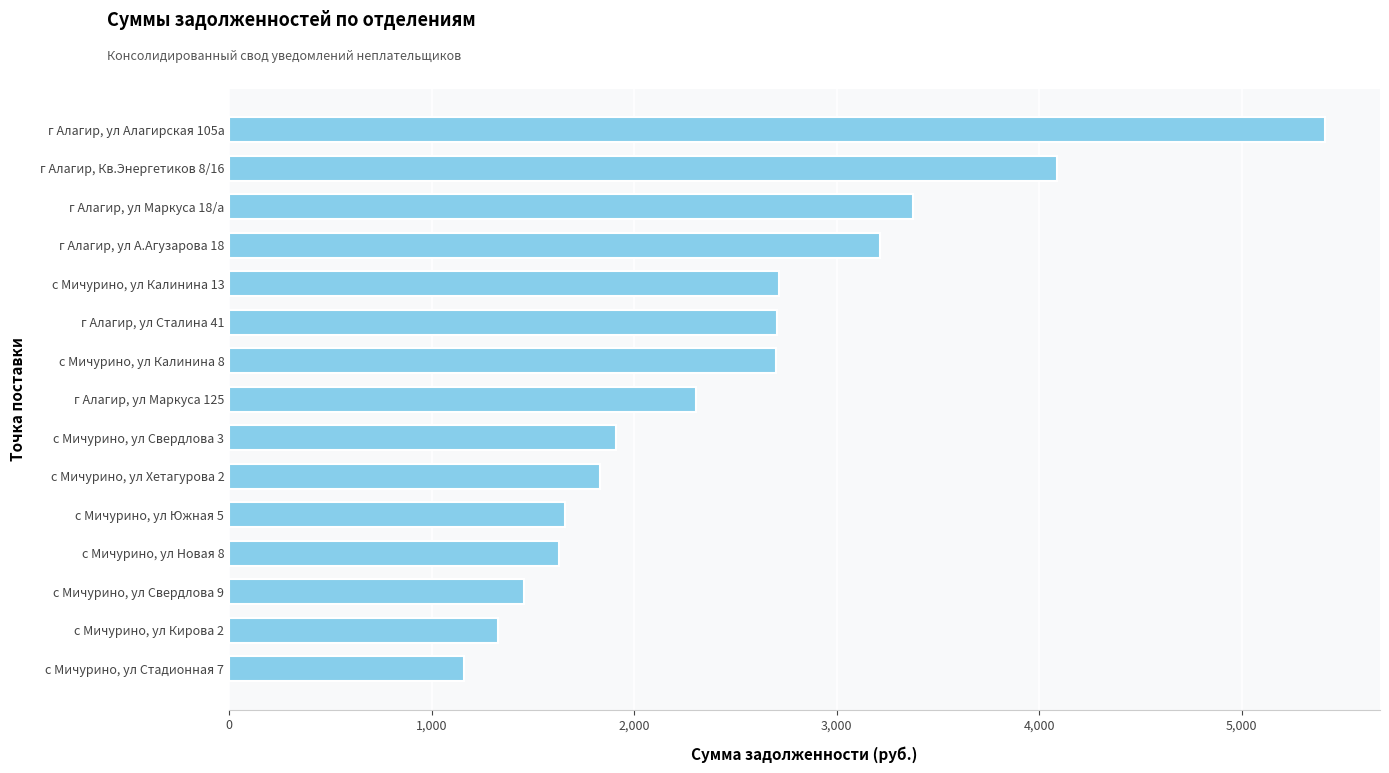

Approximately how many times larger is the value at с Мичурино, ул Кирова 2 compared to с Мичурино, ул Калинина 8?

0.5